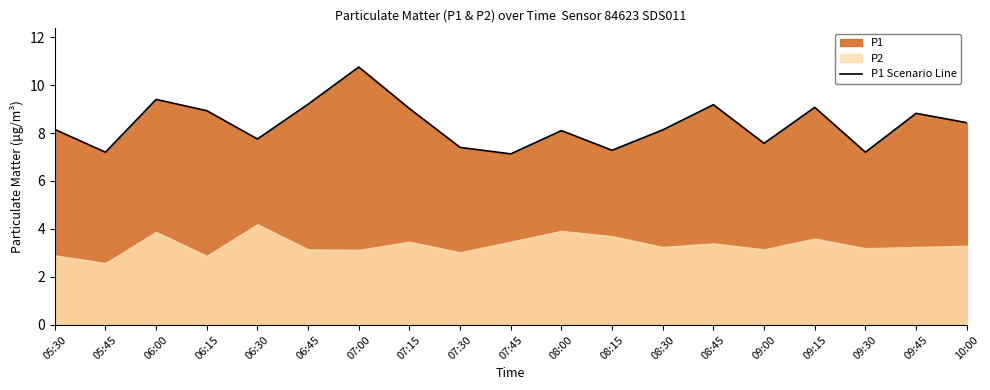

What is the label of the 5th point from the left?

06:30